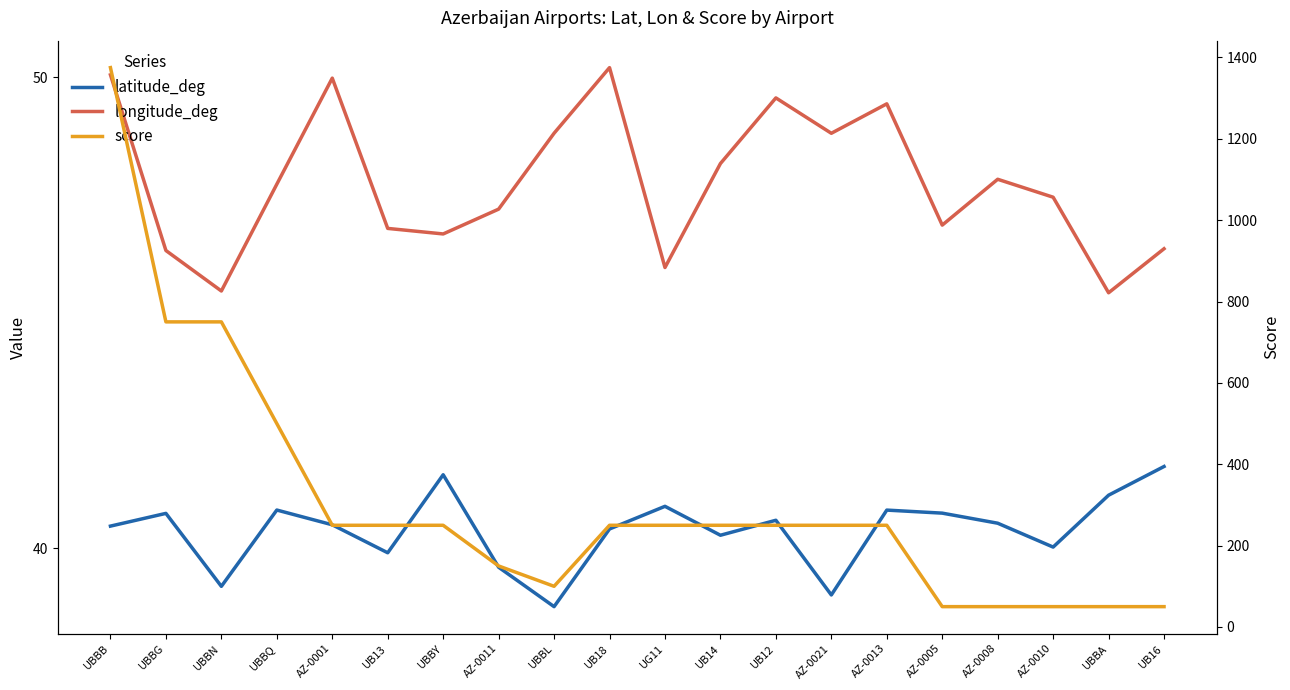

What is the sum of the longitude_deg values at AZ-0011 and AZ-0021?

96.0